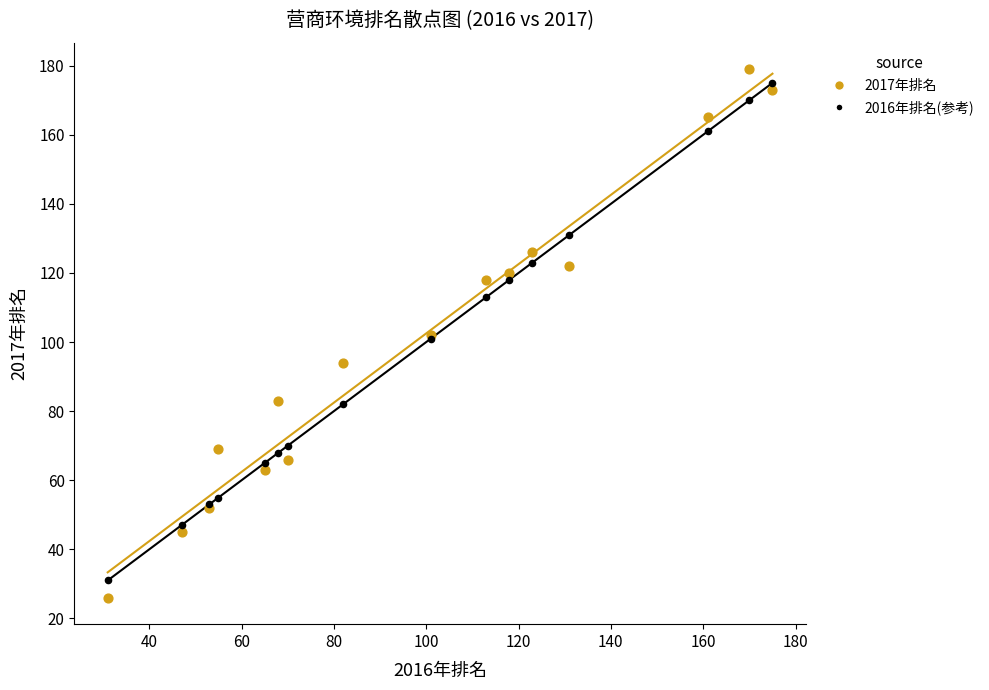

Which series has the largest Y range (max minus min)?

2017年排名